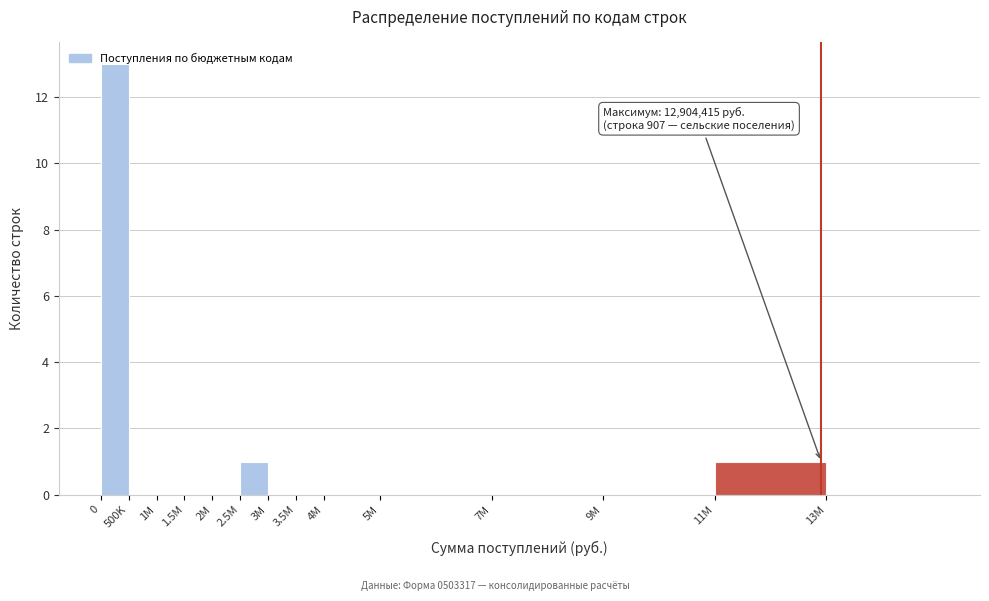

What is the change in value from 2M to 11M?

+1